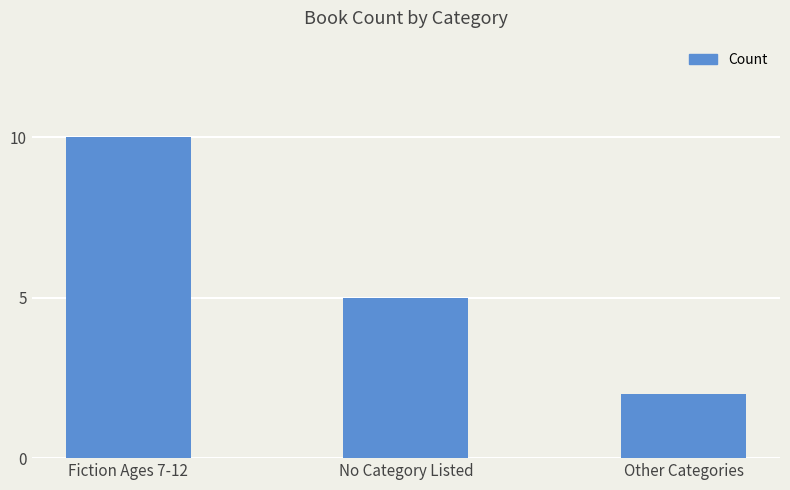

How many bars are there in total?

3